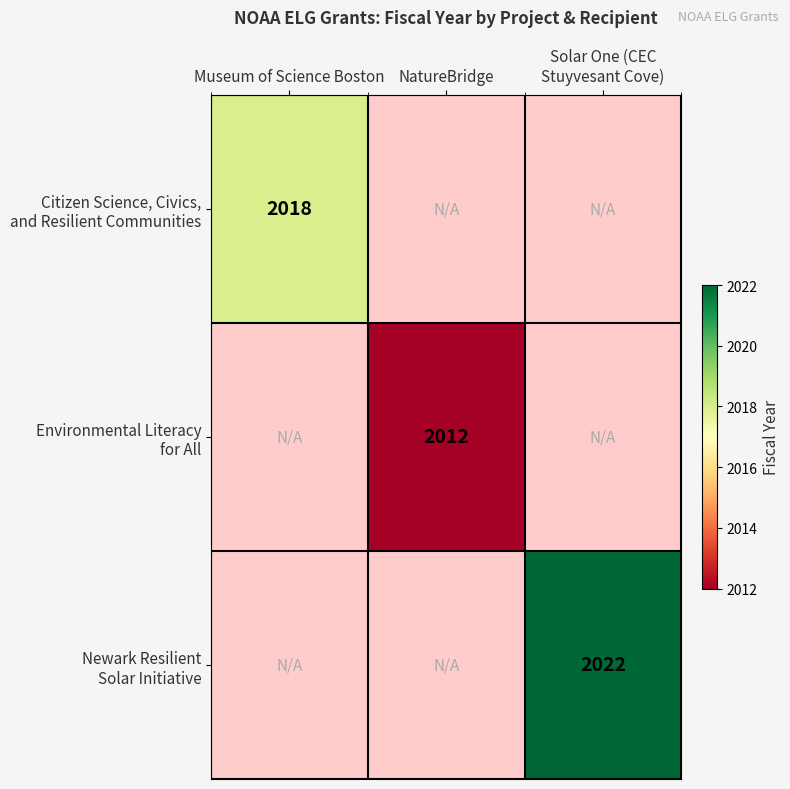

List the labels in order of Newark Resilient Solar Initiative value, smallest first.

Museum of Science Boston, NatureBridge, Solar One (CEC Stuyvesant Cove)